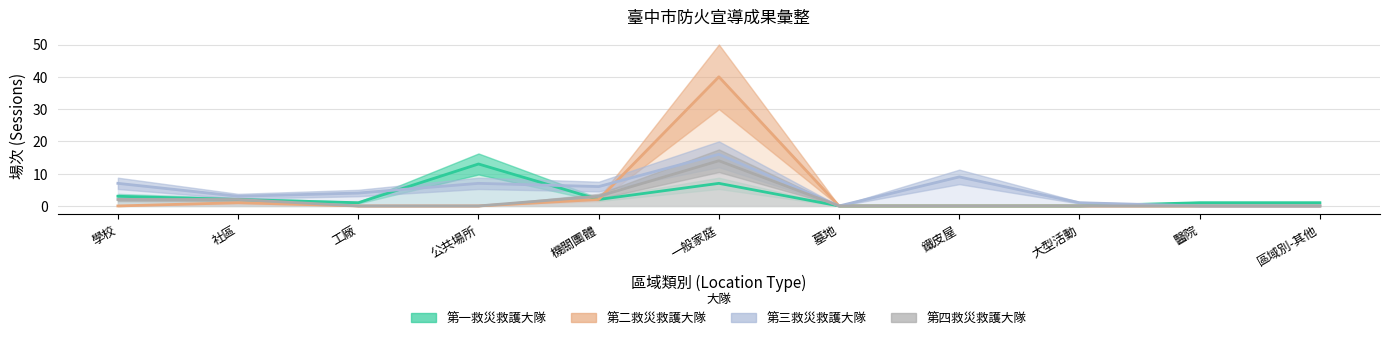

Rank the categories by 第三救災救護大隊 value from lowest to highest.

墓地, 醫院, 區域別-其他, 大型活動, 社區, 工廠, 機關團體, 學校, 公共場所, 鐵皮屋, 一般家庭